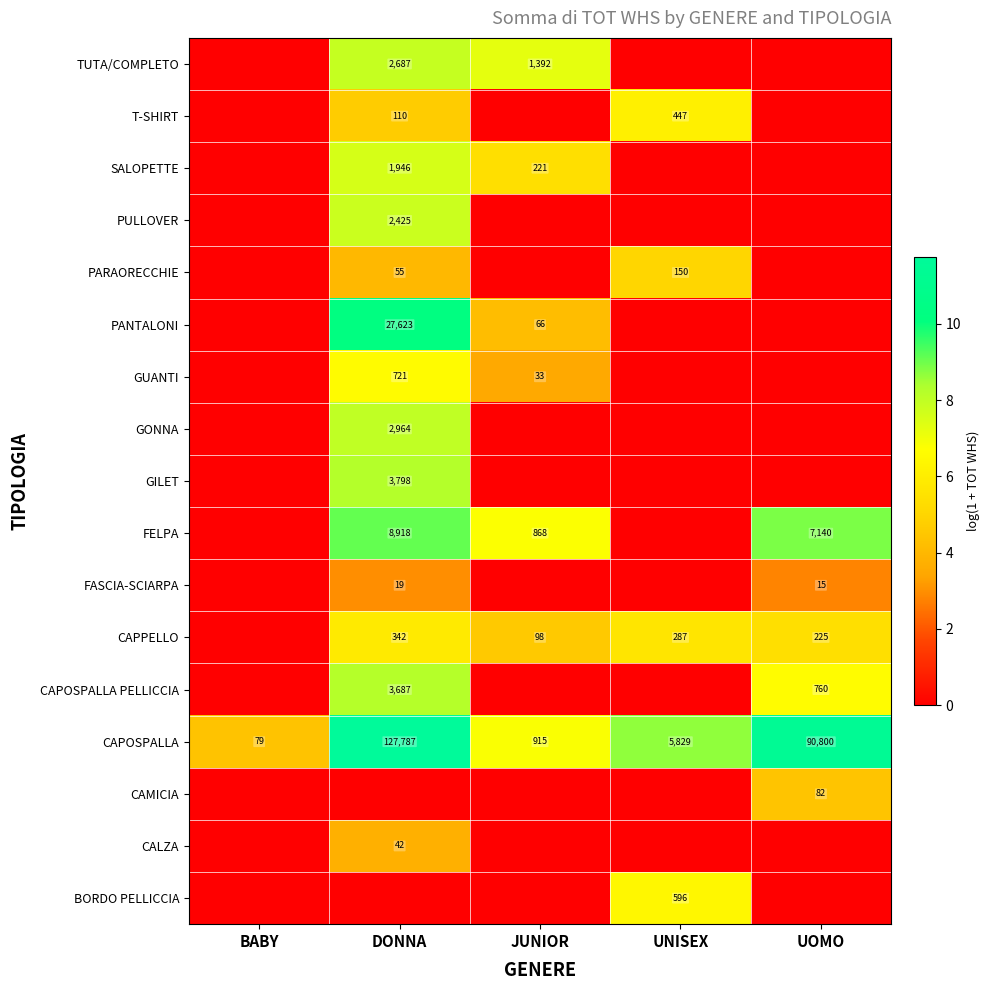

Is it true that PANTALONI equals 6344 at DONNA?

False